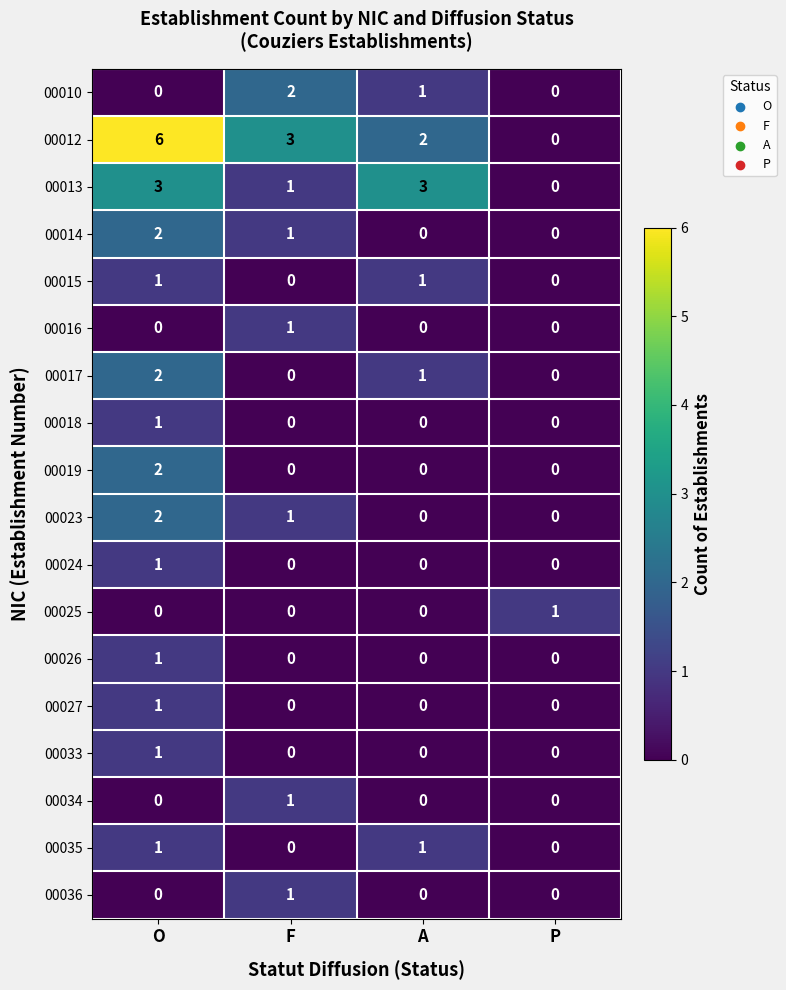

How many series are shown in this chart?

18